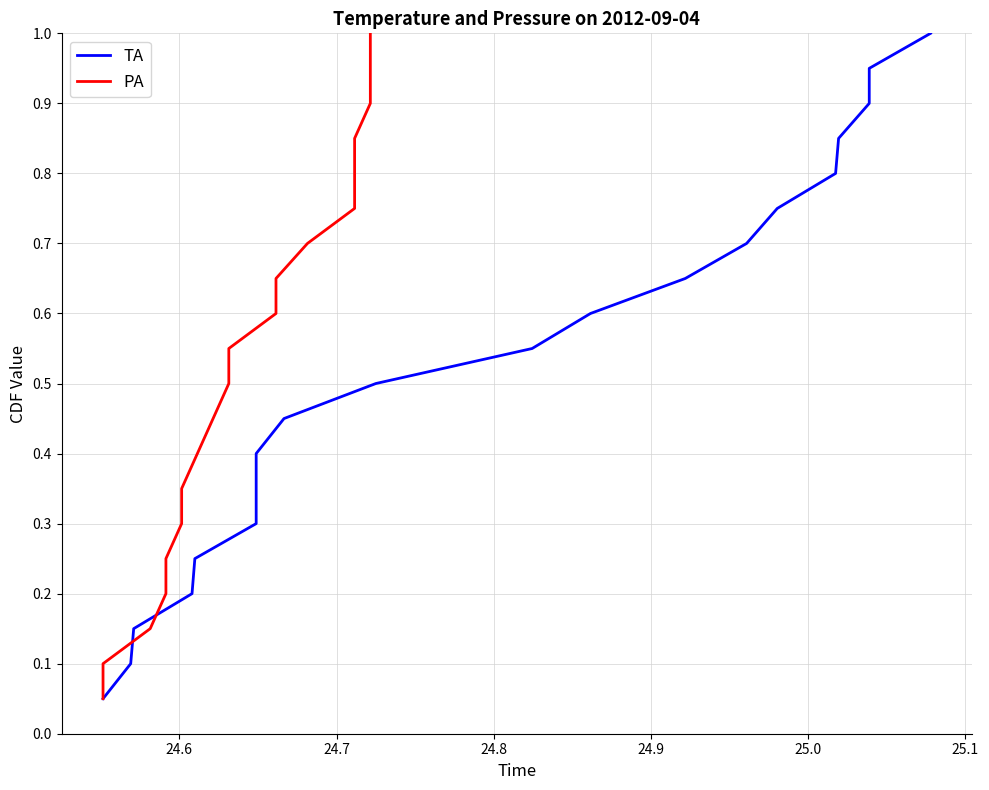

True or false: PA has more than 1 points higher than both neighbors.

False